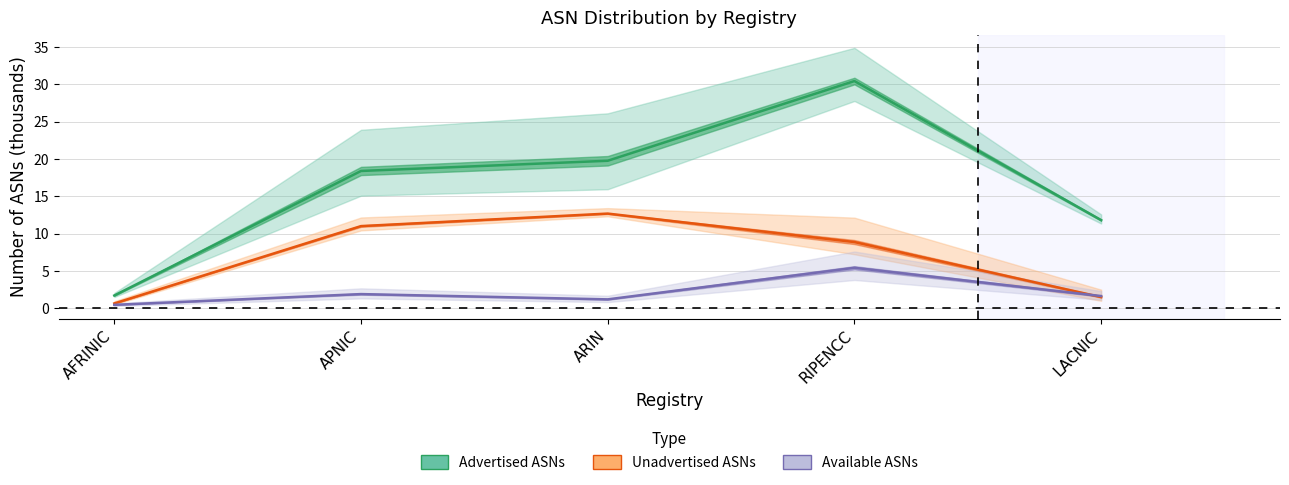

What is the greatest value displayed?

30.5